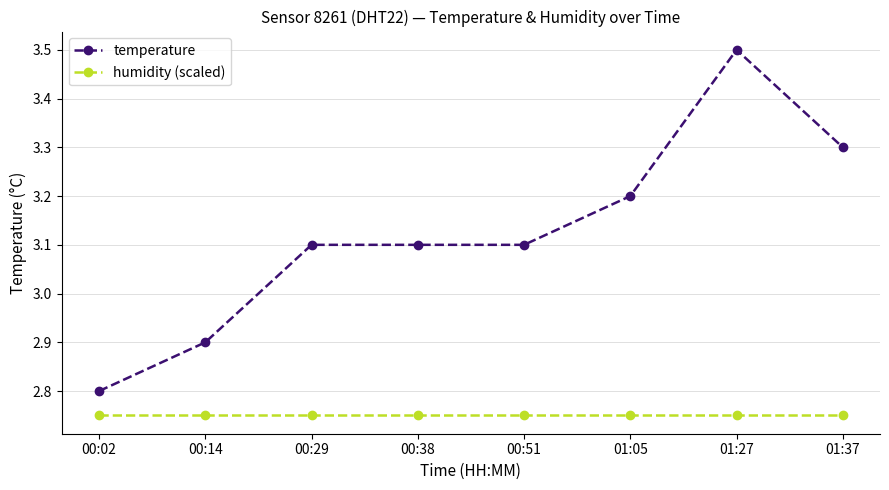

List the series in order of their overall mean, highest first.

temperature, humidity (scaled)